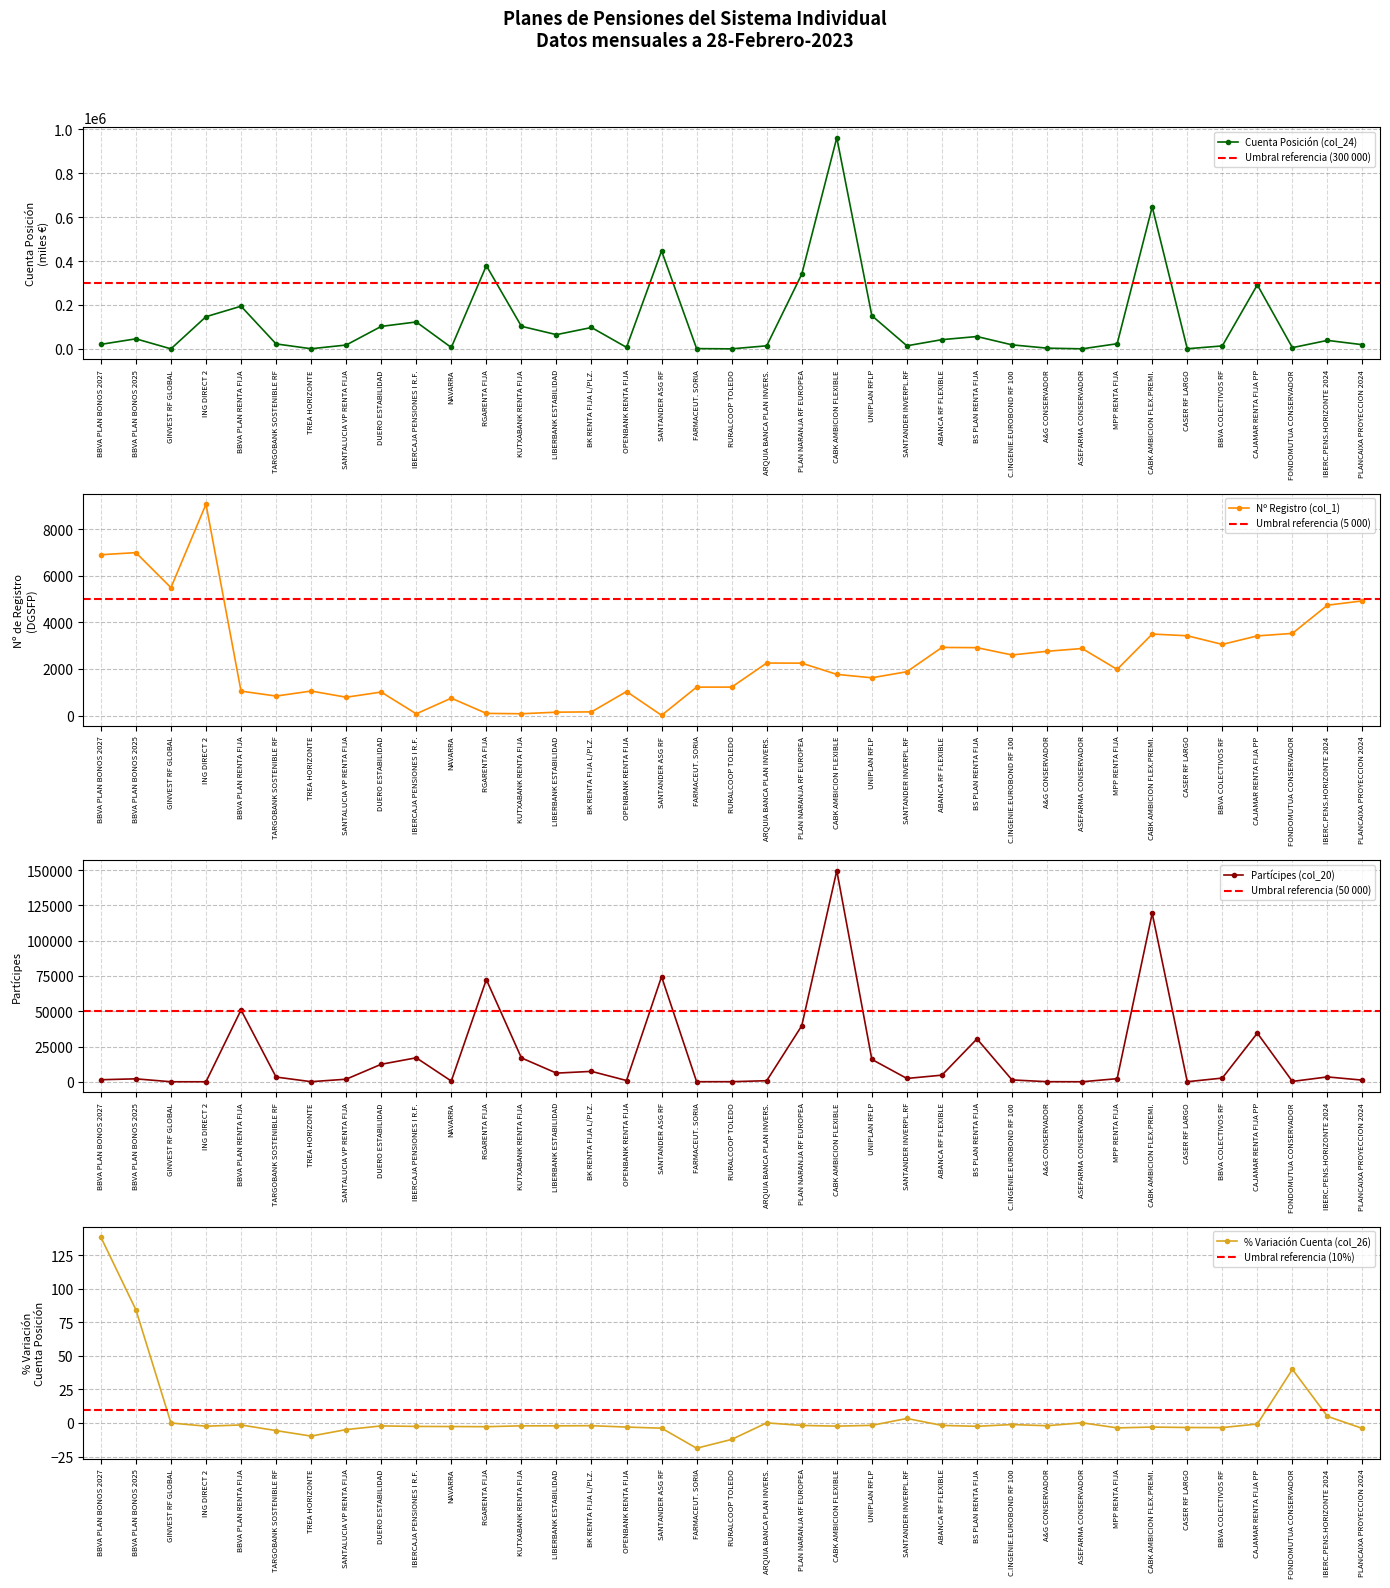

Reading left to right, list all the values displayed in this chart.

Cuenta Posición (col_24): BBVA PLAN BONOS 2027=20492.0	BBVA PLAN BONOS 2025=45781.0	GINVEST RF GLOBAL=109.0	ING DIRECT 2=146628.0	BBVA PLAN RENTA FIJA=194358.0	TARGOBANK SOSTENIBLE RF=22597.0	TREA HORIZONTE=591.0	SANTALUCIA VP RENTA FIJA=17486.0	DUERO ESTABILIDAD=102381.0	IBERCAJA PENSIONES I R.F.=122588.0	NAVARRA=6266.0	RGARENTA FIJA=379174.0	KUTXABANK RENTA FIJA=102830.0	LIBERBANK ESTABILIDAD=64773.0	BK RENTA FIJA L/PLZ.=97377.0	OPENBANK RENTA FIJA=6861.0	SANTANDER ASG RF=446561.0	FARMACEUT. SORIA=1206.0	RURALCOOP TOLEDO=70.0	ARQUIA BANCA PLAN INVERS.=13950.0	PLAN NARANJA RF EUROPEA=340426.0	CABK AMBICION FLEXIBLE=962401.0	UNIPLAN RFLP=151360.0	SANTANDER INVERPL.RF=13968.0	ABANCA RF FLEXIBLE=41976.0	BS PLAN RENTA FIJA=56219.0	C.INGENIE.EUROBOND RF 100=18285.0	A&G CONSERVADOR=3241.0	ASEFARMA CONSERVADOR=173.0	MPP RENTA FIJA=23352.0	CABK AMBICION FLEX.PREMI.=647440.0	CASER RF LARGO=479.0	BBVA COLECTIVOS RF=13418.0	CAJAMAR RENTA FIJA PP=291765.0	FONDOMUTUA CONSERVADOR=5491.0	IBERC.PENS.HORIZONTE 2024=38640.0	PLANCAIXA PROYECCION 2024=18920.0
Nº Registro (col_1): BBVA PLAN BONOS 2027=6901.0	BBVA PLAN BONOS 2025=6991.0	GINVEST RF GLOBAL=5488.0	ING DIRECT 2=9070.0	BBVA PLAN RENTA FIJA=1047.0	TARGOBANK SOSTENIBLE RF=836.0	TREA HORIZONTE=1051.0	SANTALUCIA VP RENTA FIJA=786.0	DUERO ESTABILIDAD=1007.0	IBERCAJA PENSIONES I R.F.=74.0	NAVARRA=745.0	RGARENTA FIJA=92.0	KUTXABANK RENTA FIJA=77.0	LIBERBANK ESTABILIDAD=144.0	BK RENTA FIJA L/PLZ.=157.0	OPENBANK RENTA FIJA=1031.0	SANTANDER ASG RF=10.0	FARMACEUT. SORIA=1219.0	RURALCOOP TOLEDO=1220.0	ARQUIA BANCA PLAN INVERS.=2253.0	PLAN NARANJA RF EUROPEA=2248.0	CABK AMBICION FLEXIBLE=1766.0	UNIPLAN RFLP=1620.0	SANTANDER INVERPL.RF=1881.0	ABANCA RF FLEXIBLE=2922.0	BS PLAN RENTA FIJA=2913.0	C.INGENIE.EUROBOND RF 100=2599.0	A&G CONSERVADOR=2758.0	ASEFARMA CONSERVADOR=2877.0	MPP RENTA FIJA=1980.0	CABK AMBICION FLEX.PREMI.=3496.0	CASER RF LARGO=3424.0	BBVA COLECTIVOS RF=3052.0	CAJAMAR RENTA FIJA PP=3418.0	FONDOMUTUA CONSERVADOR=3525.0	IBERC.PENS.HORIZONTE 2024=4735.0	PLANCAIXA PROYECCION 2024=4921.0
Partícipes (col_20): BBVA PLAN BONOS 2027=1442.0	BBVA PLAN BONOS 2025=2080.0	GINVEST RF GLOBAL=1.0	ING DIRECT 2=0.0	BBVA PLAN RENTA FIJA=50917.0	TARGOBANK SOSTENIBLE RF=3345.0	TREA HORIZONTE=61.0	SANTALUCIA VP RENTA FIJA=1814.0	DUERO ESTABILIDAD=12398.0	IBERCAJA PENSIONES I R.F.=16996.0	NAVARRA=506.0	RGARENTA FIJA=72466.0	KUTXABANK RENTA FIJA=16922.0	LIBERBANK ESTABILIDAD=6128.0	BK RENTA FIJA L/PLZ.=7363.0	OPENBANK RENTA FIJA=889.0	SANTANDER ASG RF=74541.0	FARMACEUT. SORIA=27.0	RURALCOOP TOLEDO=54.0	ARQUIA BANCA PLAN INVERS.=738.0	PLAN NARANJA RF EUROPEA=39702.0	CABK AMBICION FLEXIBLE=149684.0	UNIPLAN RFLP=15859.0	SANTANDER INVERPL.RF=2342.0	ABANCA RF FLEXIBLE=4690.0	BS PLAN RENTA FIJA=30390.0	C.INGENIE.EUROBOND RF 100=1301.0	A&G CONSERVADOR=54.0	ASEFARMA CONSERVADOR=5.0	MPP RENTA FIJA=2187.0	CABK AMBICION FLEX.PREMI.=119425.0	CASER RF LARGO=33.0	BBVA COLECTIVOS RF=2619.0	CAJAMAR RENTA FIJA PP=34474.0	FONDOMUTUA CONSERVADOR=244.0	IBERC.PENS.HORIZONTE 2024=3435.0	PLANCAIXA PROYECCION 2024=1150.0
% var Cuenta (col_26): BBVA PLAN BONOS 2027=138.5	BBVA PLAN BONOS 2025=84.4	GINVEST RF GLOBAL=0.0	ING DIRECT 2=-2.4	BBVA PLAN RENTA FIJA=-1.5	TARGOBANK SOSTENIBLE RF=-5.7	TREA HORIZONTE=-9.8	SANTALUCIA VP RENTA FIJA=-4.9	DUERO ESTABILIDAD=-2.2	IBERCAJA PENSIONES I R.F.=-2.6	NAVARRA=-2.6	RGARENTA FIJA=-2.8	KUTXABANK RENTA FIJA=-2.1	LIBERBANK ESTABILIDAD=-2.2	BK RENTA FIJA L/PLZ.=-2.0	OPENBANK RENTA FIJA=-3.0	SANTANDER ASG RF=-3.9	FARMACEUT. SORIA=-18.8	RURALCOOP TOLEDO=-12.3	ARQUIA BANCA PLAN INVERS.=0.1	PLAN NARANJA RF EUROPEA=-1.8	CABK AMBICION FLEXIBLE=-2.4	UNIPLAN RFLP=-1.8	SANTANDER INVERPL.RF=3.4	ABANCA RF FLEXIBLE=-1.8	BS PLAN RENTA FIJA=-2.5	C.INGENIE.EUROBOND RF 100=-1.2	A&G CONSERVADOR=-2.1	ASEFARMA CONSERVADOR=0.1	MPP RENTA FIJA=-3.7	CABK AMBICION FLEX.PREMI.=-3.1	CASER RF LARGO=-3.4	BBVA COLECTIVOS RF=-3.5	CAJAMAR RENTA FIJA PP=-0.8	FONDOMUTUA CONSERVADOR=40.0	IBERC.PENS.HORIZONTE 2024=4.9	PLANCAIXA PROYECCION 2024=-4.1